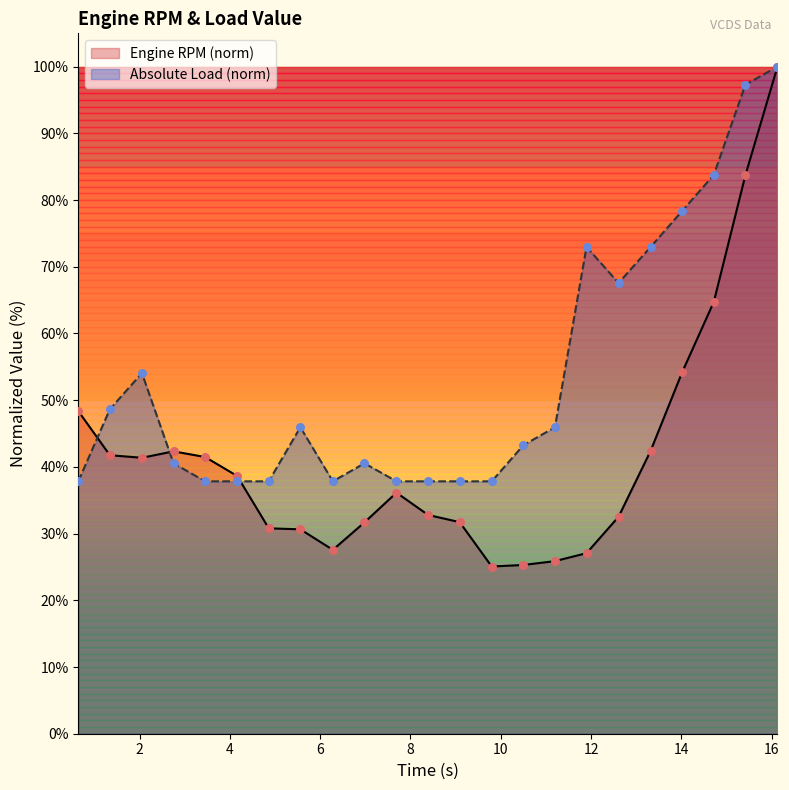

At which category is the sum across all series the highest?

16.13